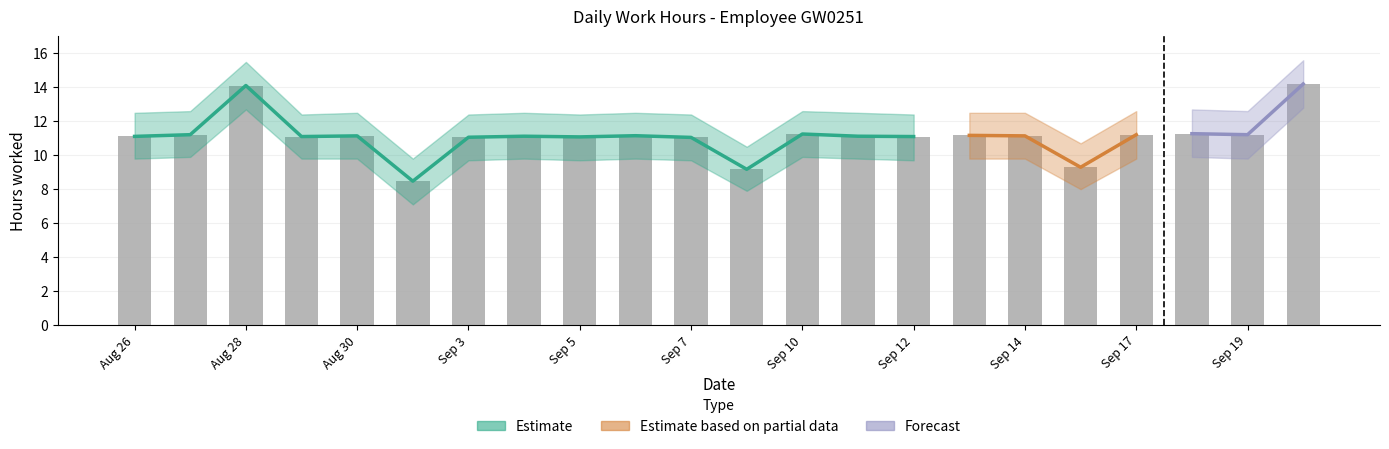

Rank the categories by low_upper value from lowest to highest.

2, 8, 15, 29, 3, 5, 7, 12, 26, 30, 4, 6, 11, 13, 14, 27, 10, 17, 19, 18, 28, 20